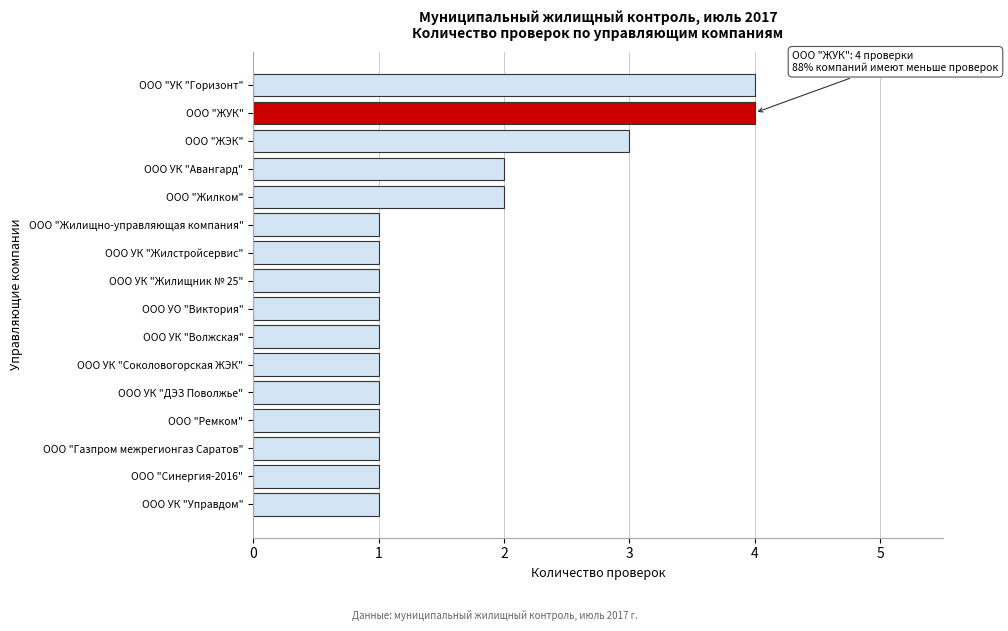

Reading top to bottom, extract all data points from this chart.

ООО "УК "Горизонт"=4	ООО "ЖУК"=4	ООО "ЖЭК"=3	ООО УК "Авангард"=2	ООО "Жилком"=2	ООО "Жилищно-управляющая компания"=1	ООО УК "Жилстройсервис"=1	ООО УК "Жилищник № 25"=1	ООО УО "Виктория"=1	ООО УК "Волжская"=1	ООО УК "Соколовогорская ЖЭК"=1	ООО УК "ДЭЗ Поволжье"=1	ООО "Ремком"=1	ООО "Газпром межрегионгаз Саратов"=1	ООО "Синергия-2016"=1	ООО УК "Управдом"=1